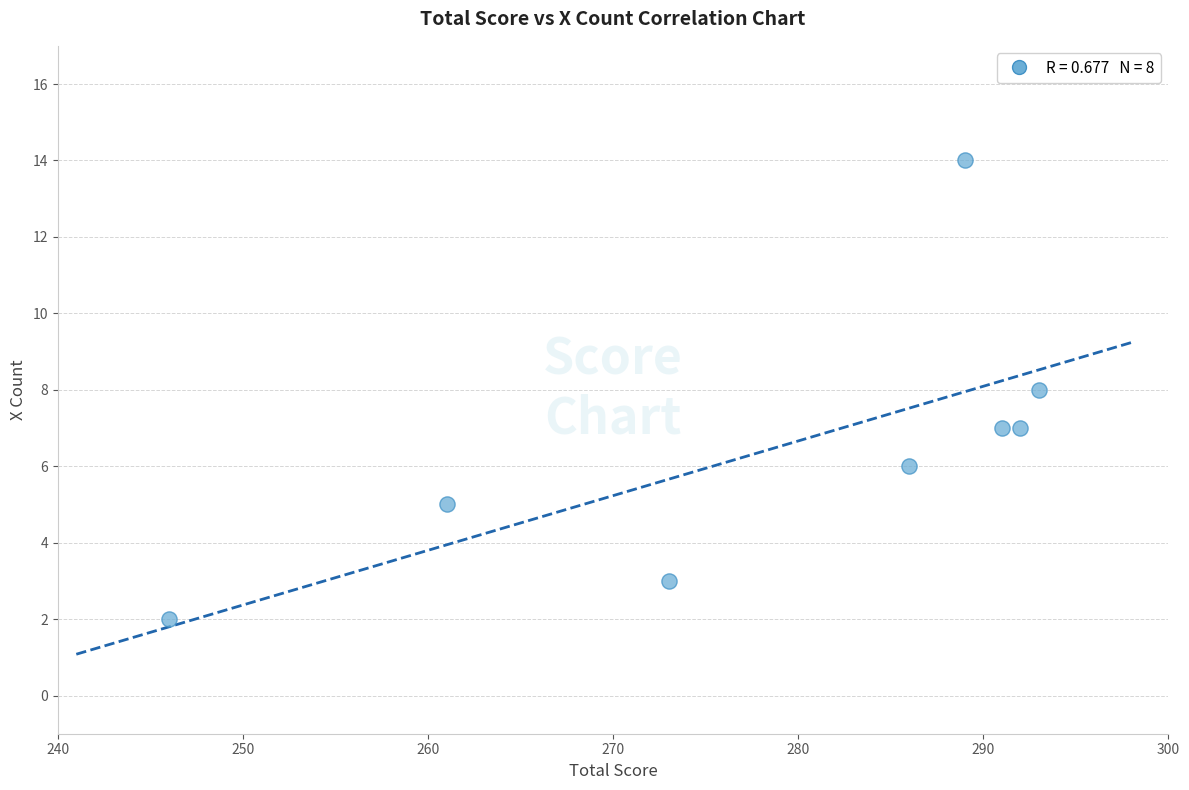

What is the range of Y values (max minus min)?

12